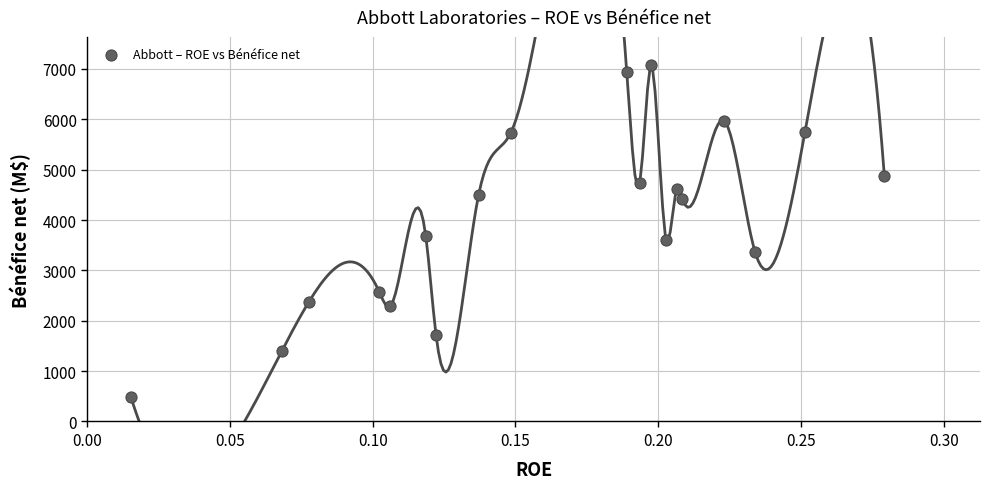

What Y value in the scatter plot is closest to 3774?

3687